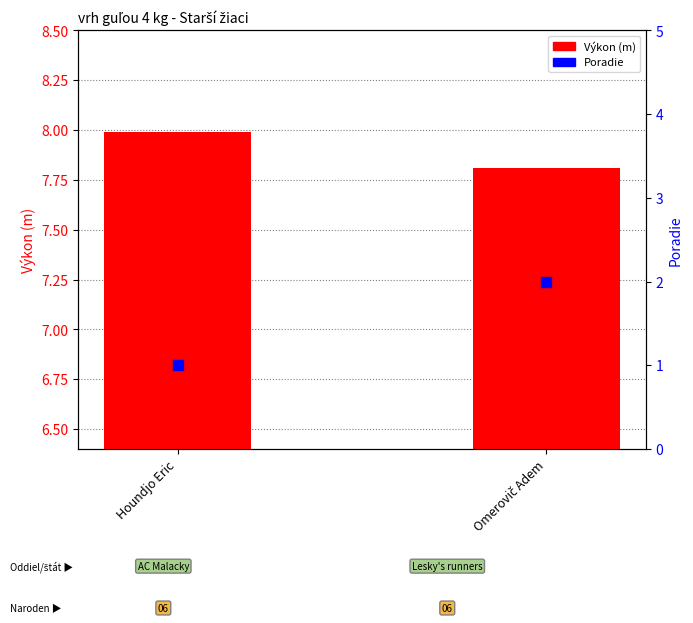

Which series reaches the minimum Y coordinate?

Poradie